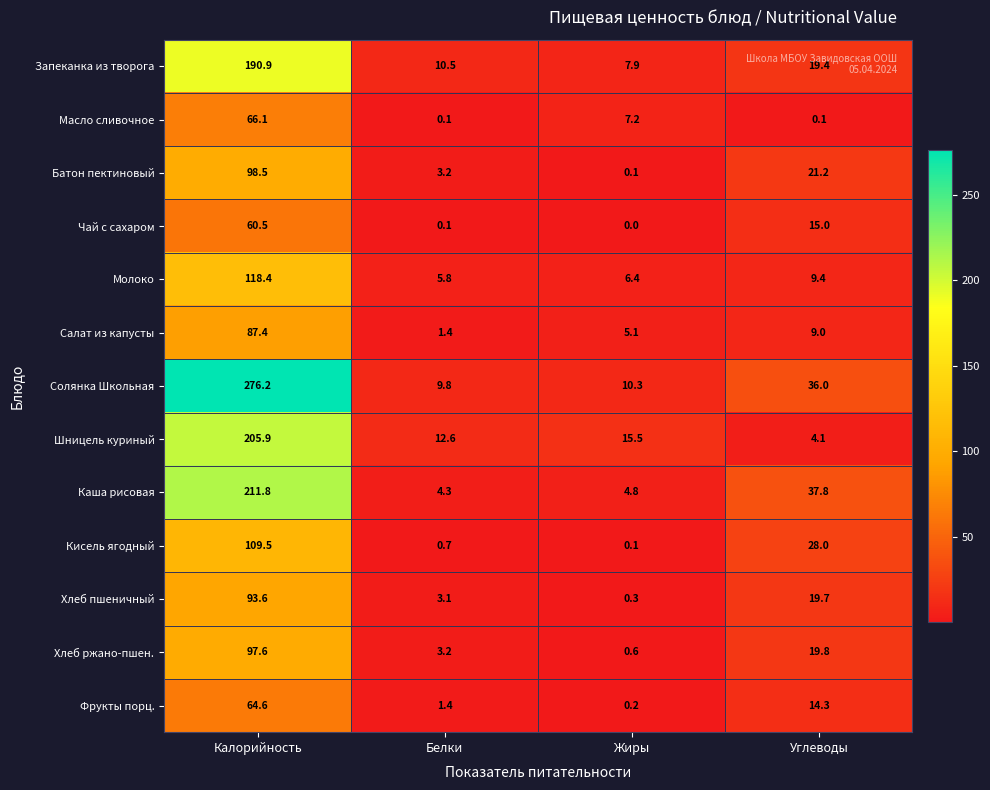

How many data points does each series have?

4